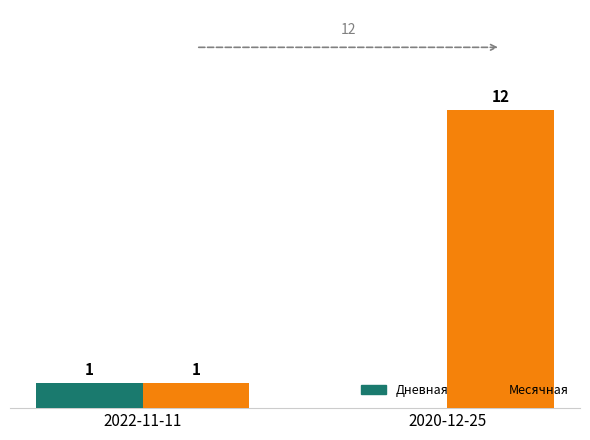

Count the Месячная values in the range 1 to 12.

2